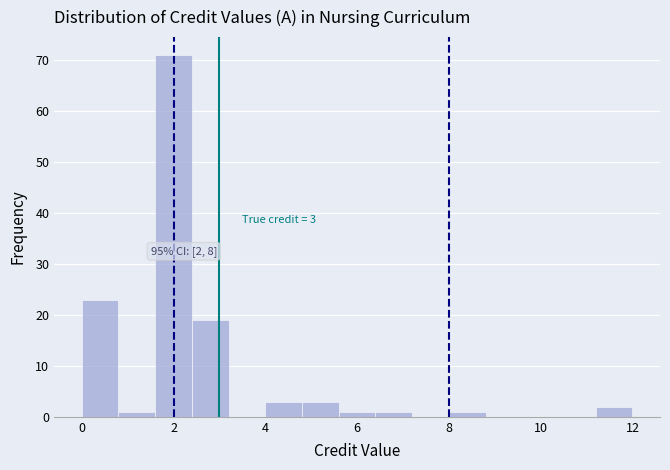

Which range on the x-axis has the tallest bar?

1.6 to 2.4